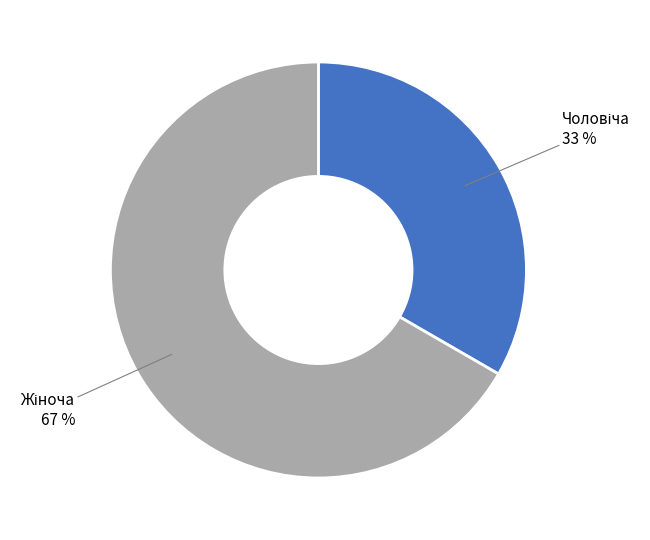

To the nearest percent, what is the average slice percentage?

50%